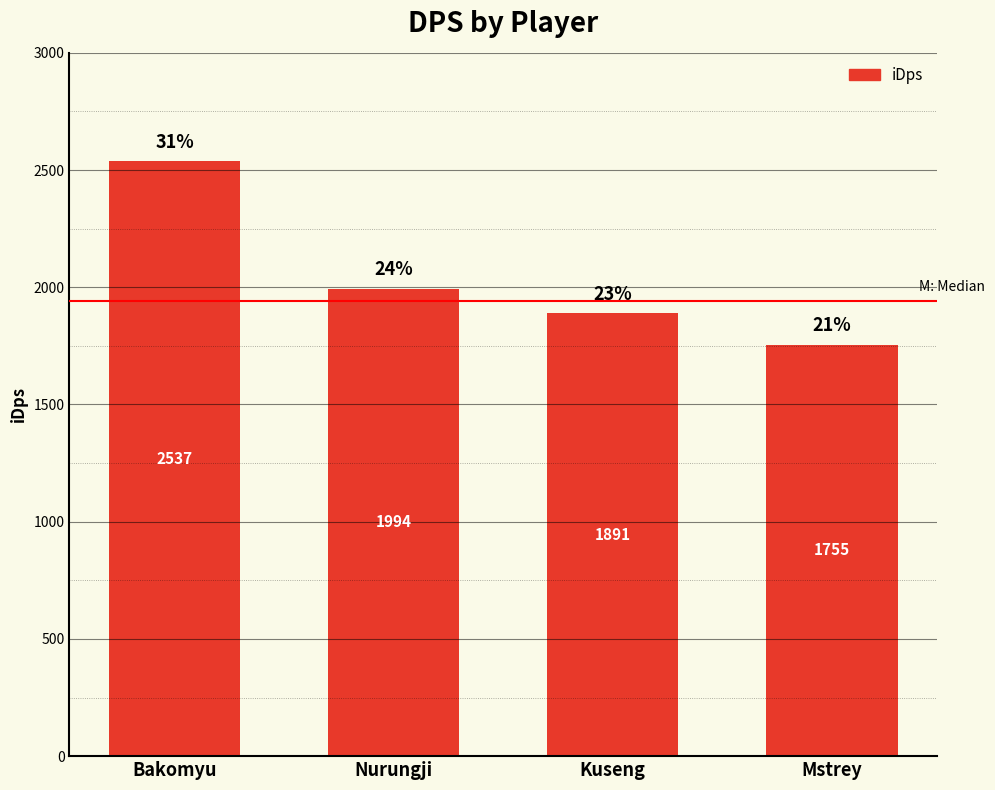

Is it true that the value at Mstrey is 2668.3?

False